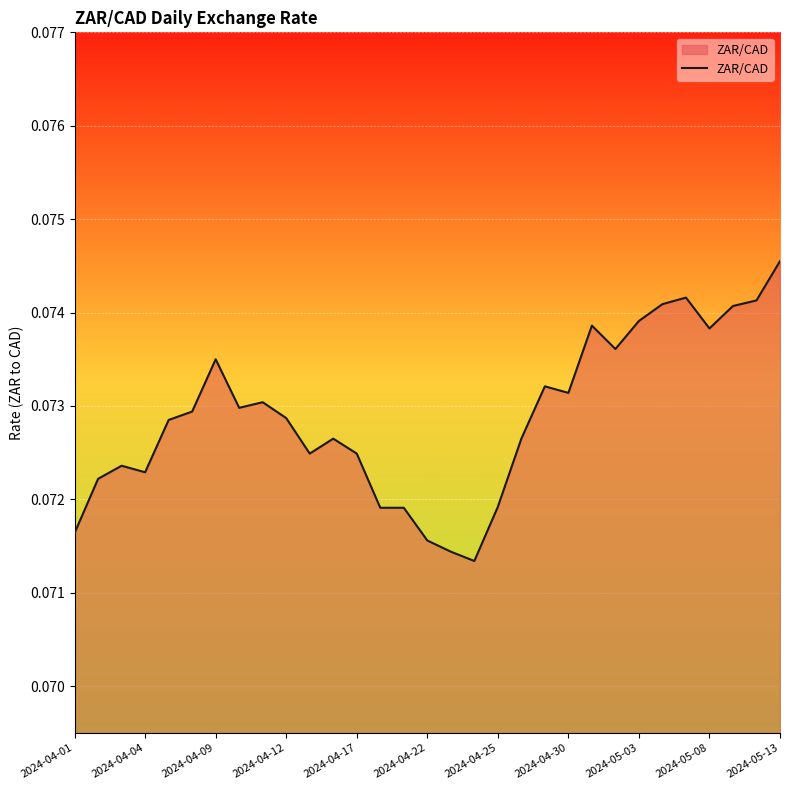

Which category has the highest value across all series?

2024-05-13